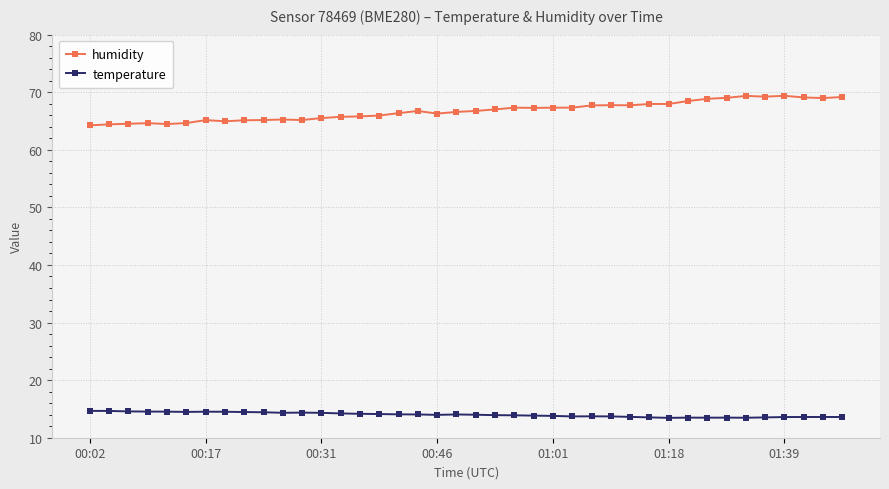

Which series has the largest range (max minus min)?

humidity